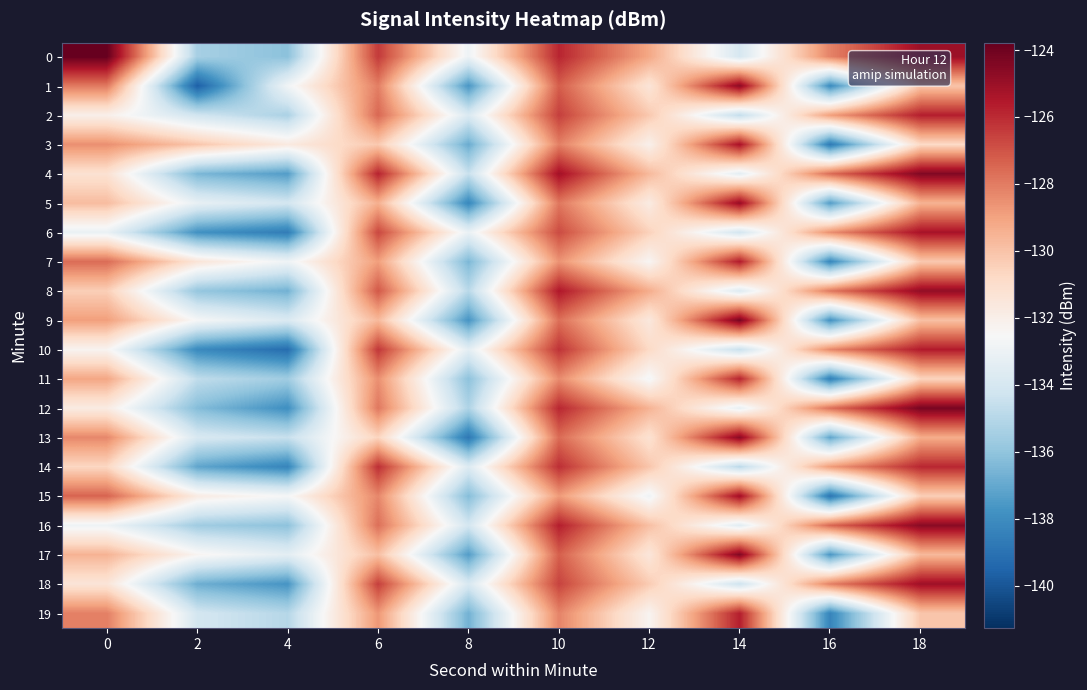

List the series in order of their peak value, highest first.

0, 9, 12, 4, 17, 13, 16, 1, 8, 5, 15, 18, 3, 6, 7, 10, 2, 19, 11, 14